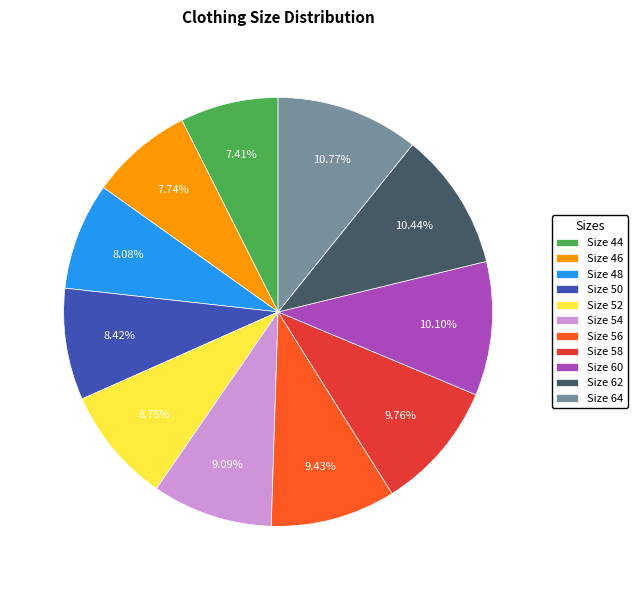

Is there a majority slice in this chart?

No